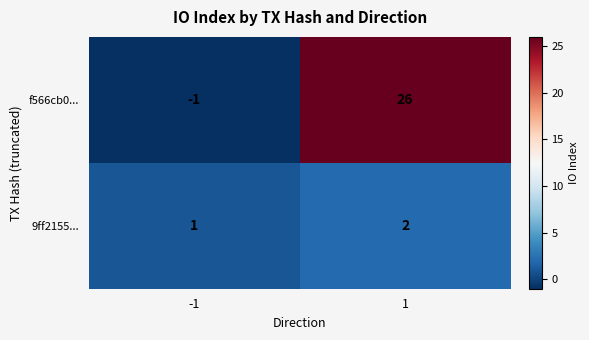

Reading right to left, list all the values displayed in this chart.

f566cb0...: 26	-1
9ff2155...: 2	1